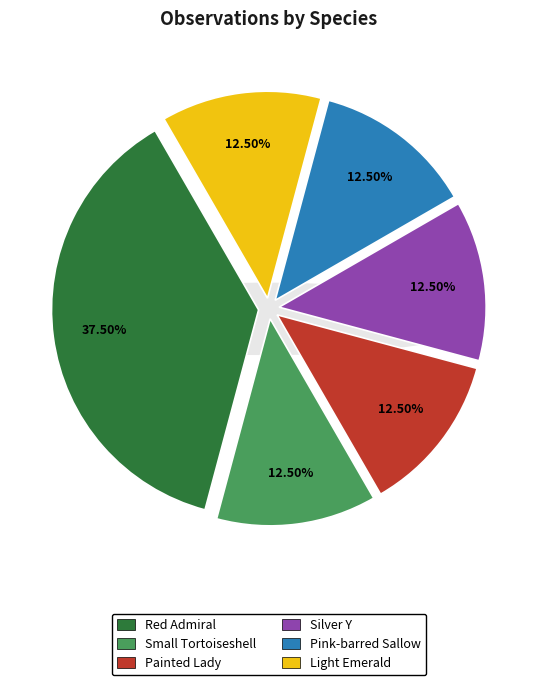

What is the ratio of the value at Small Tortoiseshell to the value at Silver Y?

1.0